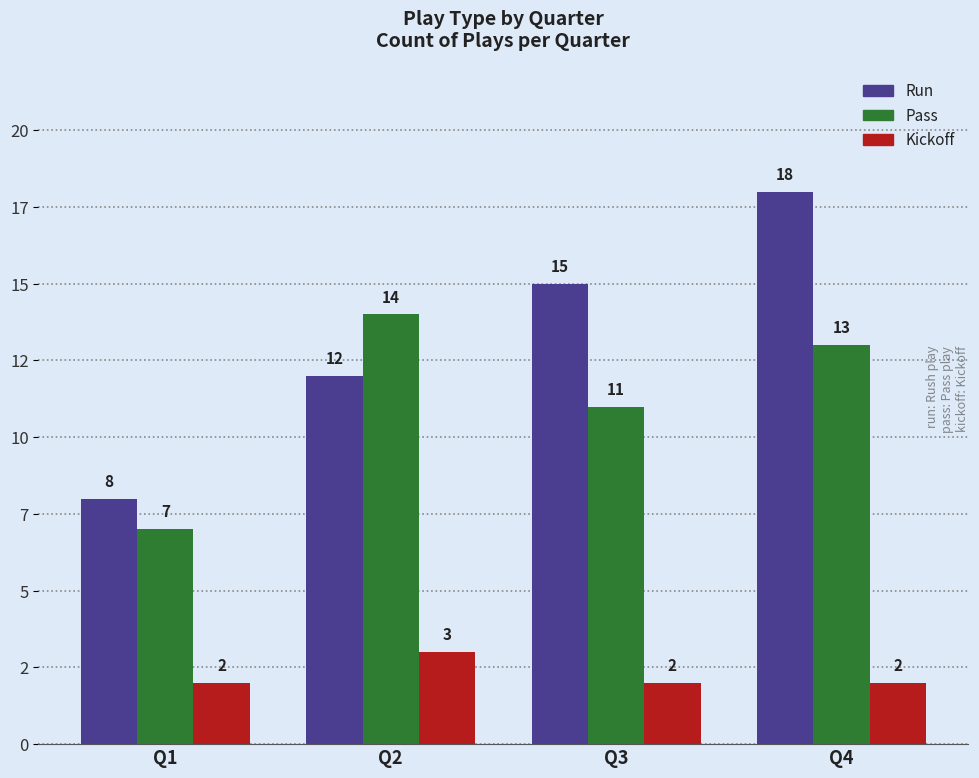

The value of run at Q4 is 29. True or false?

False